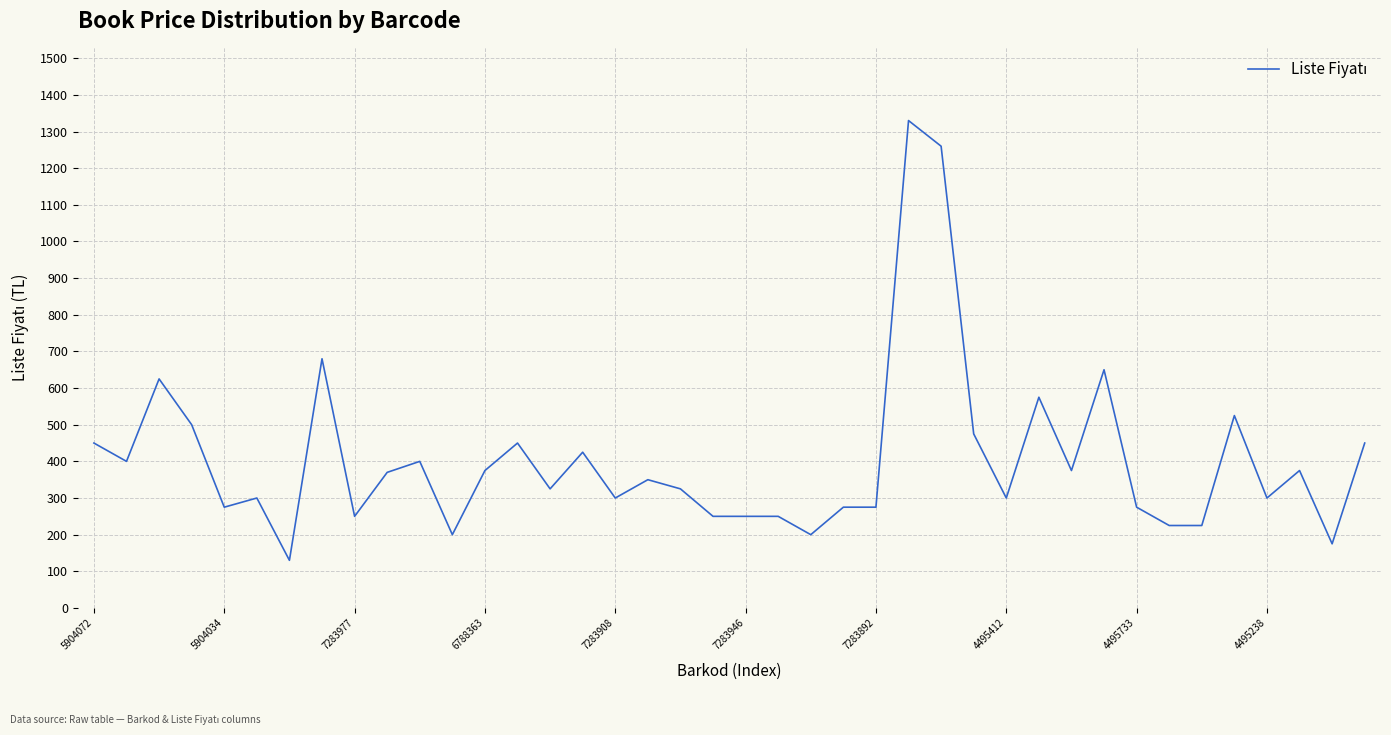

What is the maximum value shown in the chart?

1330